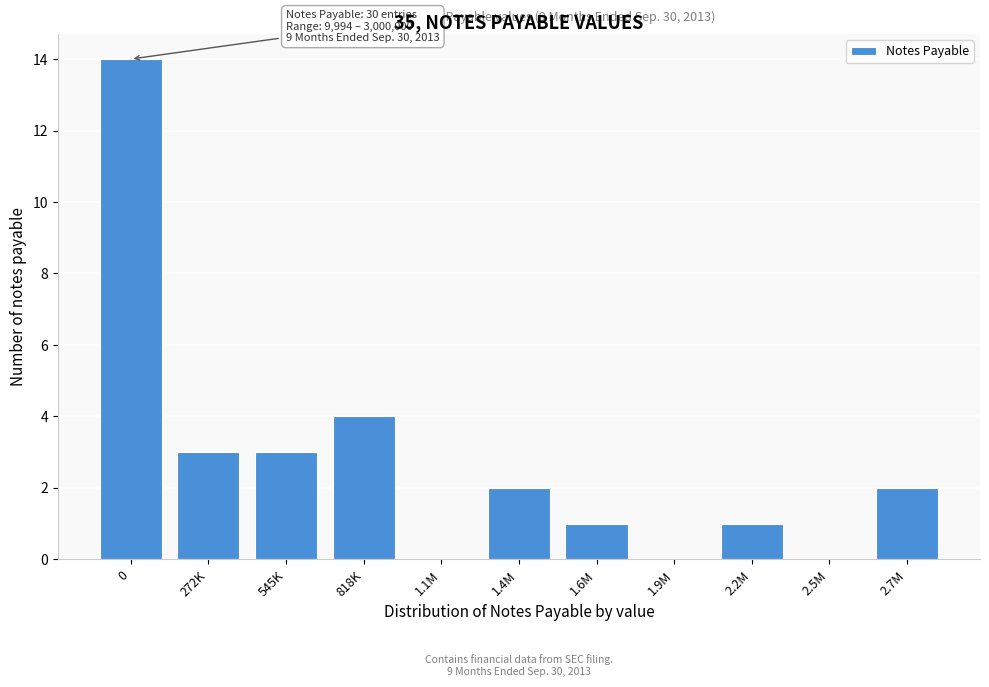

Reading left to right, list all the values displayed in this chart.

0=14	272K=3	545K=3	818K=4	1.1M=0	1.4M=2	1.6M=1	1.9M=0	2.2M=1	2.5M=0	2.7M=2